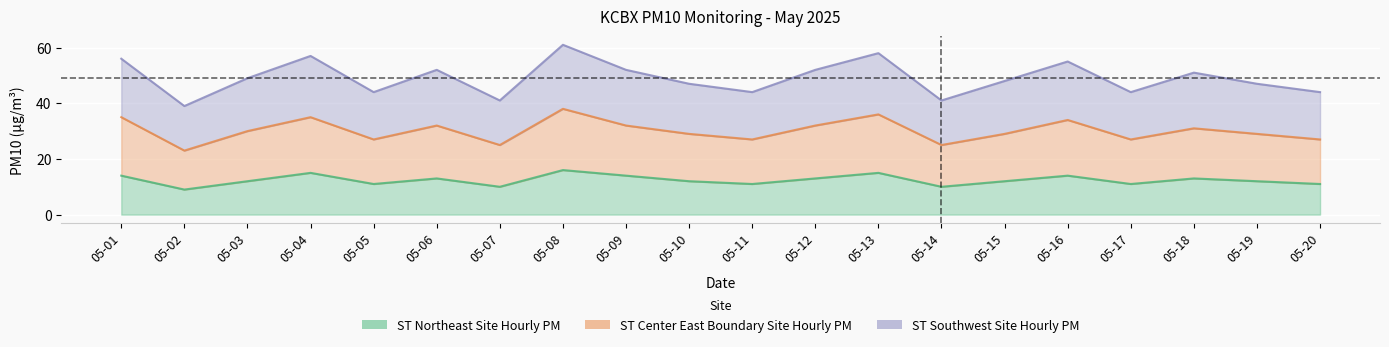

What is the sum of all ST Northeast Site Hourly PM values?

248